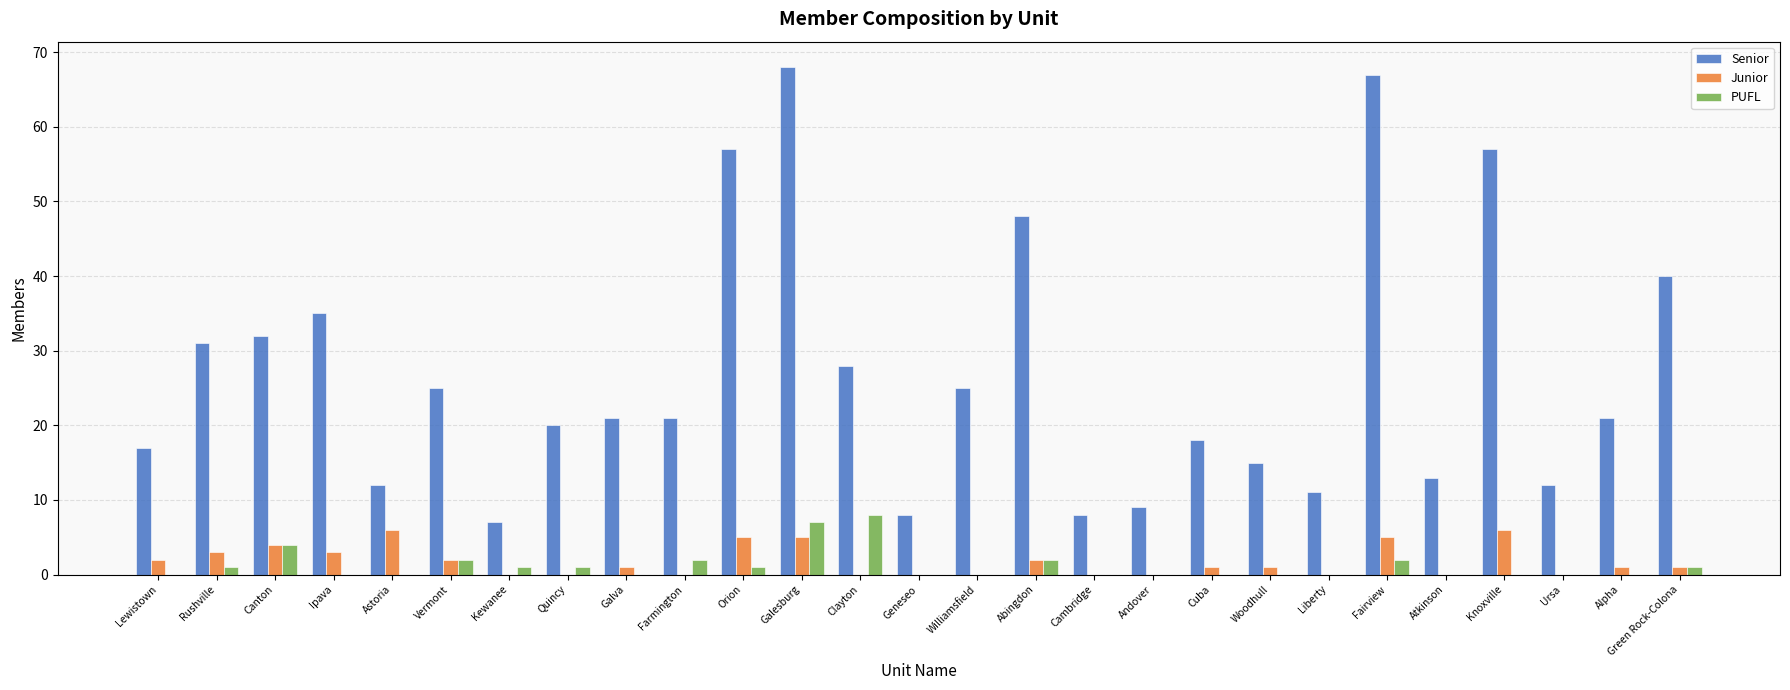

Which series changed the most between Farmington and Ursa?

Senior